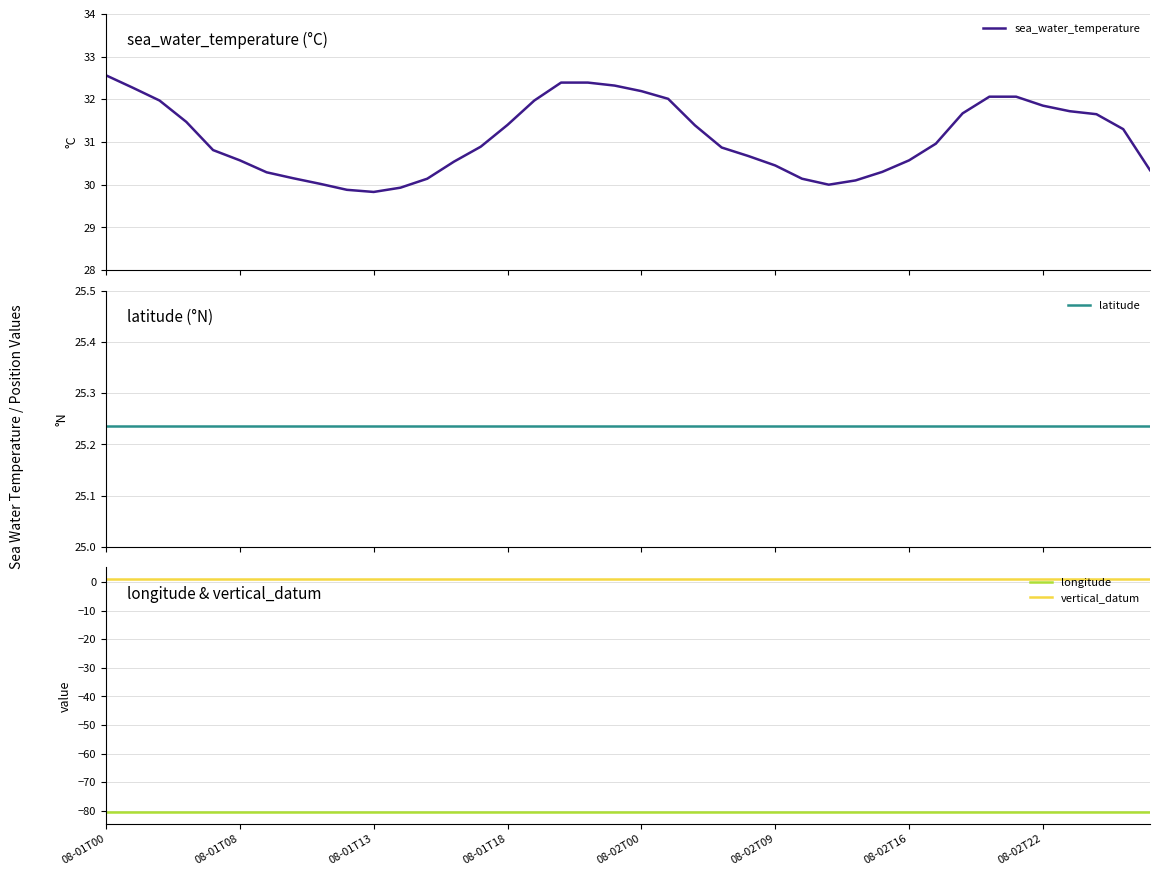

Where is vertical_datum nearest to the value 1?

08-01T00